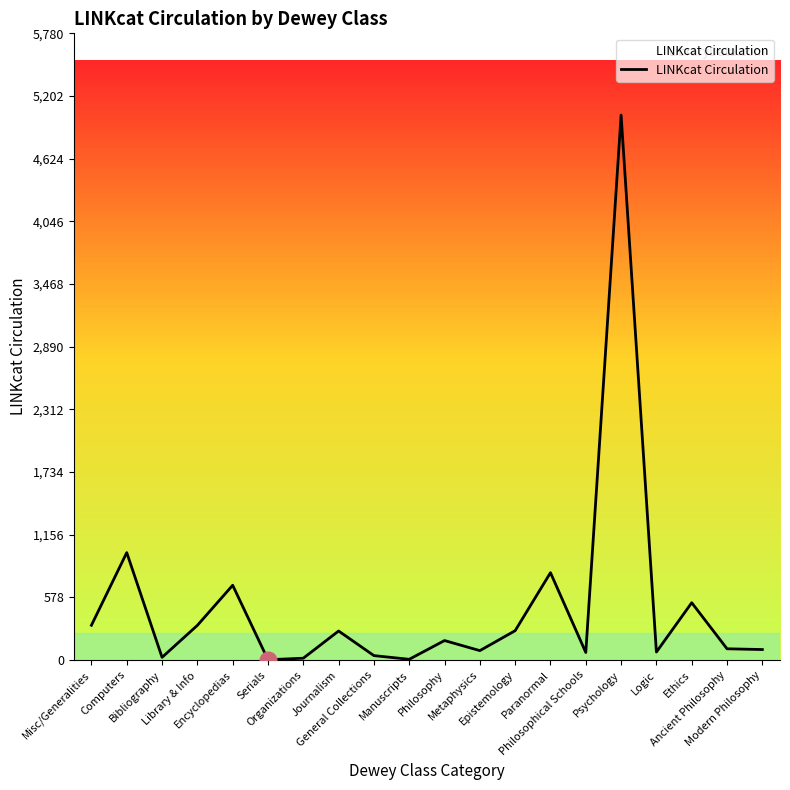

What is the maximum value shown in the chart?

5026